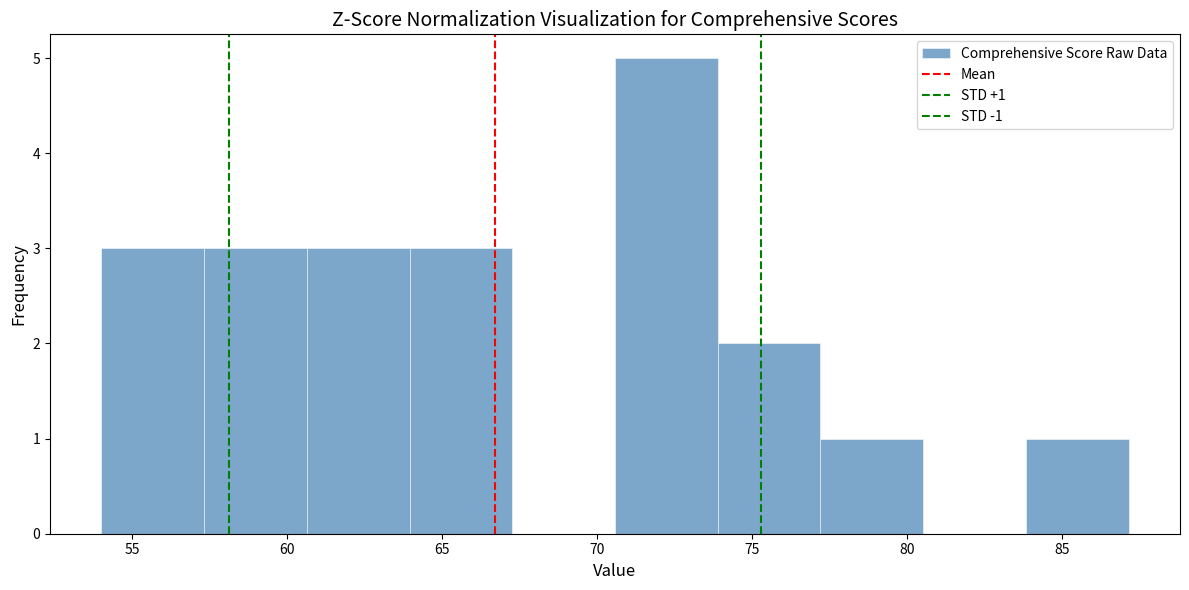

Which range on the x-axis has the tallest bar?

70.5 to 74.0